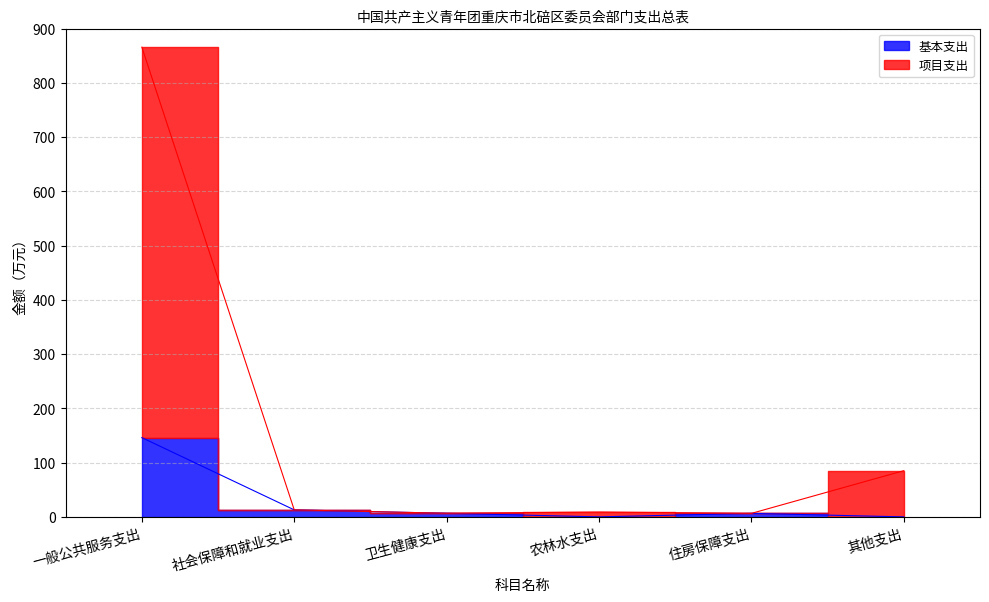

Does the chart have visible grid lines?

Yes